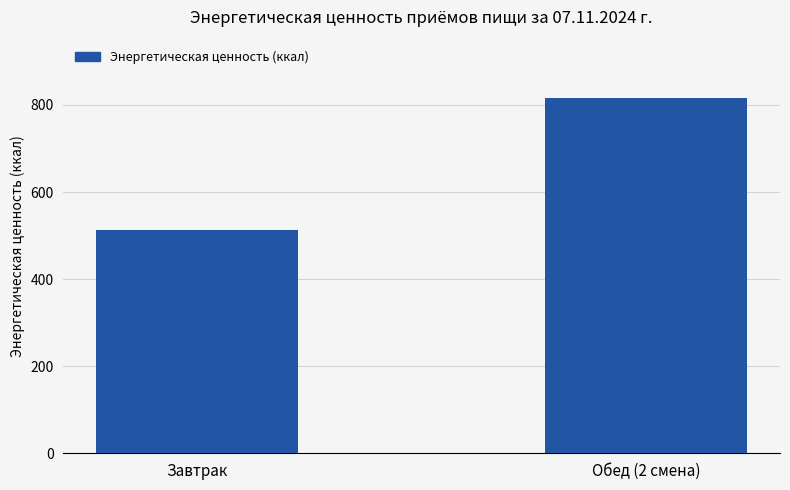

How many categories are shown in the chart?

2